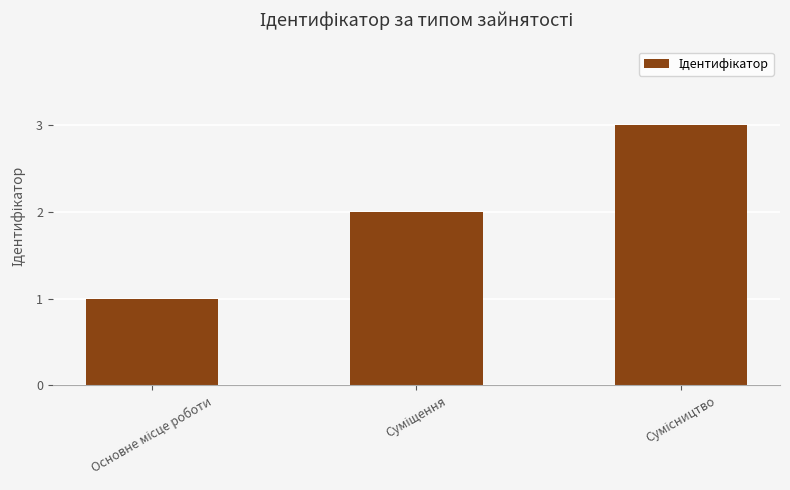

How many bars are there in total?

3